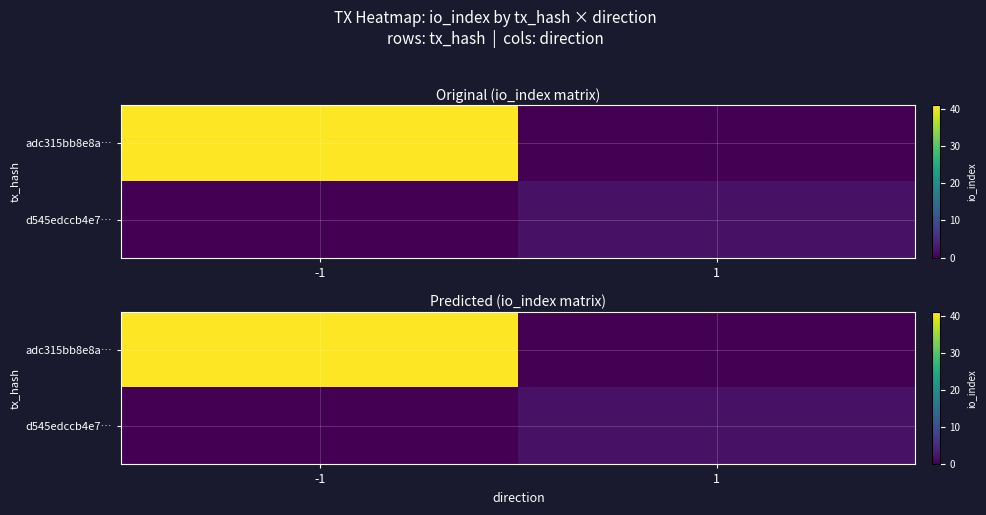

Is it true that adc315bb8e8a… equals 69 at -1?

False